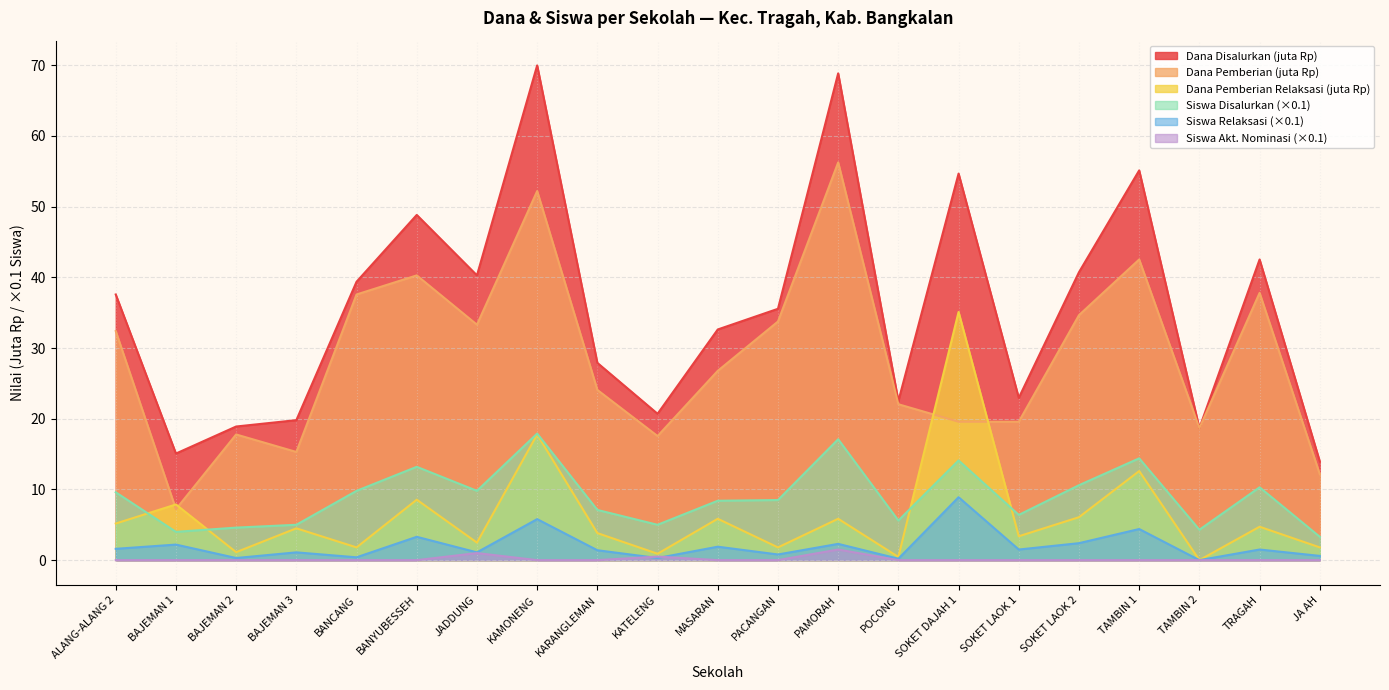

Reading left to right, list all the values displayed in this chart.

Dana Disalurkan: ALANG-ALANG 2=37.6	BAJEMAN 1=15.1	BAJEMAN 2=18.9	BAJEMAN 3=19.8	BANCANG=39.4	BANYUBESSEH=48.8	JADDUNG=40.3	KAMONENG=70.0	KARANGLEMAN=27.9	KATELENG=20.7	MASARAN=32.6	PACANGAN=35.5	PAMORAH=68.8	POCONG=22.5	SOKET DAJAH 1=54.7	SOKET LAOK 1=22.9	SOKET LAOK 2=40.7	TAMBIN 1=55.1	TAMBIN 2=18.7	TRAGAH=42.5	JA AH=13.9
Dana Pemberian: ALANG-ALANG 2=32.4	BAJEMAN 1=7.2	BAJEMAN 2=17.8	BAJEMAN 3=15.3	BANCANG=37.6	BANYUBESSEH=40.3	JADDUNG=33.3	KAMONENG=52.2	KARANGLEMAN=24.1	KATELENG=17.6	MASARAN=26.8	PACANGAN=33.8	PAMORAH=56.2	POCONG=22.1	SOKET DAJAH 1=19.6	SOKET LAOK 1=19.6	SOKET LAOK 2=34.6	TAMBIN 1=42.5	TAMBIN 2=18.7	TRAGAH=37.8	JA AH=12.2
Siswa Disalurkan: ALANG-ALANG 2=9.6	BAJEMAN 1=4.0	BAJEMAN 2=4.6	BAJEMAN 3=5.0	BANCANG=9.8	BANYUBESSEH=13.2	JADDUNG=9.8	KAMONENG=17.9	KARANGLEMAN=7.1	KATELENG=5.0	MASARAN=8.4	PACANGAN=8.5	PAMORAH=17.1	POCONG=5.6	SOKET DAJAH 1=14.1	SOKET LAOK 1=6.4	SOKET LAOK 2=10.6	TAMBIN 1=14.4	TAMBIN 2=4.3	TRAGAH=10.3	JA AH=3.3
Siswa Pemberian Relaksasi: ALANG-ALANG 2=1.6	BAJEMAN 1=2.2	BAJEMAN 2=0.3	BAJEMAN 3=1.1	BANCANG=0.4	BANYUBESSEH=3.3	JADDUNG=1.1	KAMONENG=5.8	KARANGLEMAN=1.4	KATELENG=0.3	MASARAN=1.9	PACANGAN=0.8	PAMORAH=2.3	POCONG=0.2	SOKET DAJAH 1=8.9	SOKET LAOK 1=1.5	SOKET LAOK 2=2.4	TAMBIN 1=4.4	TAMBIN 2=0.0	TRAGAH=1.5	JA AH=0.6
Dana Pemberian Relaksasi: ALANG-ALANG 2=5.2	BAJEMAN 1=7.9	BAJEMAN 2=1.1	BAJEMAN 3=4.5	BANCANG=1.8	BANYUBESSEH=8.6	JADDUNG=2.5	KAMONENG=17.8	KARANGLEMAN=3.8	KATELENG=0.9	MASARAN=5.8	PACANGAN=1.8	PAMORAH=5.8	POCONG=0.5	SOKET DAJAH 1=35.1	SOKET LAOK 1=3.4	SOKET LAOK 2=6.1	TAMBIN 1=12.6	TAMBIN 2=0.0	TRAGAH=4.7	JA AH=1.8
Siswa Akt. Nominasi: ALANG-ALANG 2=0.0	BAJEMAN 1=0.0	BAJEMAN 2=0.0	BAJEMAN 3=0.0	BANCANG=0.0	BANYUBESSEH=0.0	JADDUNG=1.0	KAMONENG=0.0	KARANGLEMAN=0.0	KATELENG=0.5	MASARAN=0.0	PACANGAN=0.0	PAMORAH=1.5	POCONG=0.0	SOKET DAJAH 1=0.0	SOKET LAOK 1=0.0	SOKET LAOK 2=0.0	TAMBIN 1=0.0	TAMBIN 2=0.0	TRAGAH=0.0	JA AH=0.0